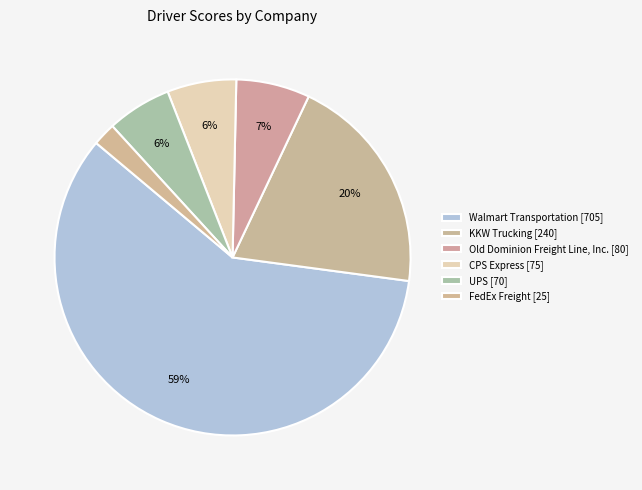

To the nearest percent, what is the average slice percentage?

17%